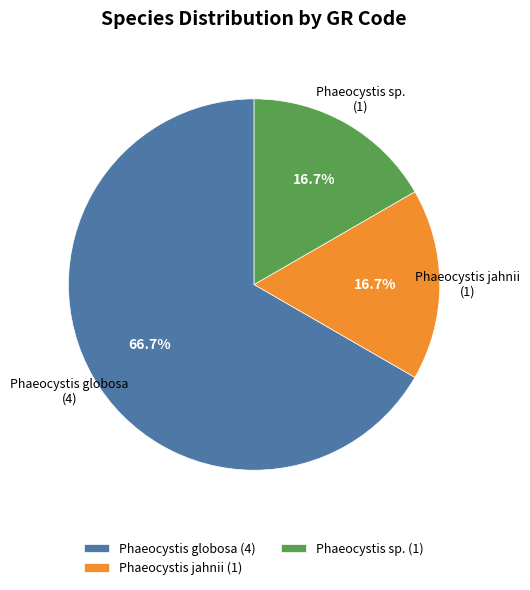

Does Phaeocystis globosa (4) account for over 50% of the chart?

Yes